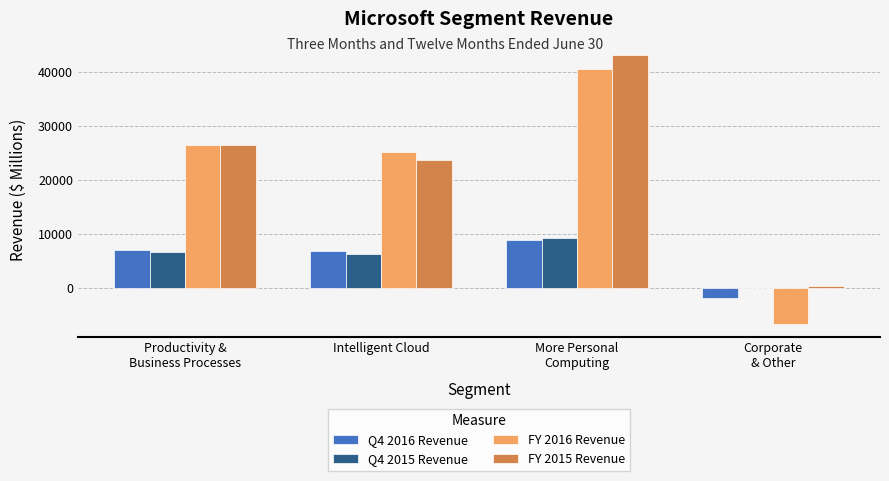

What is the total value across all series at Productivity &
Business Processes?

66547